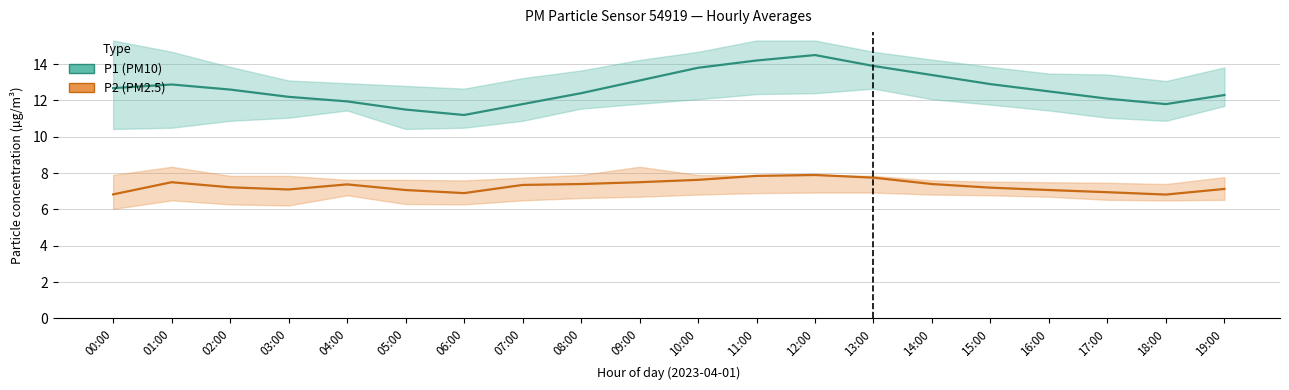

What is the label of the 18th point from the right?

02:00